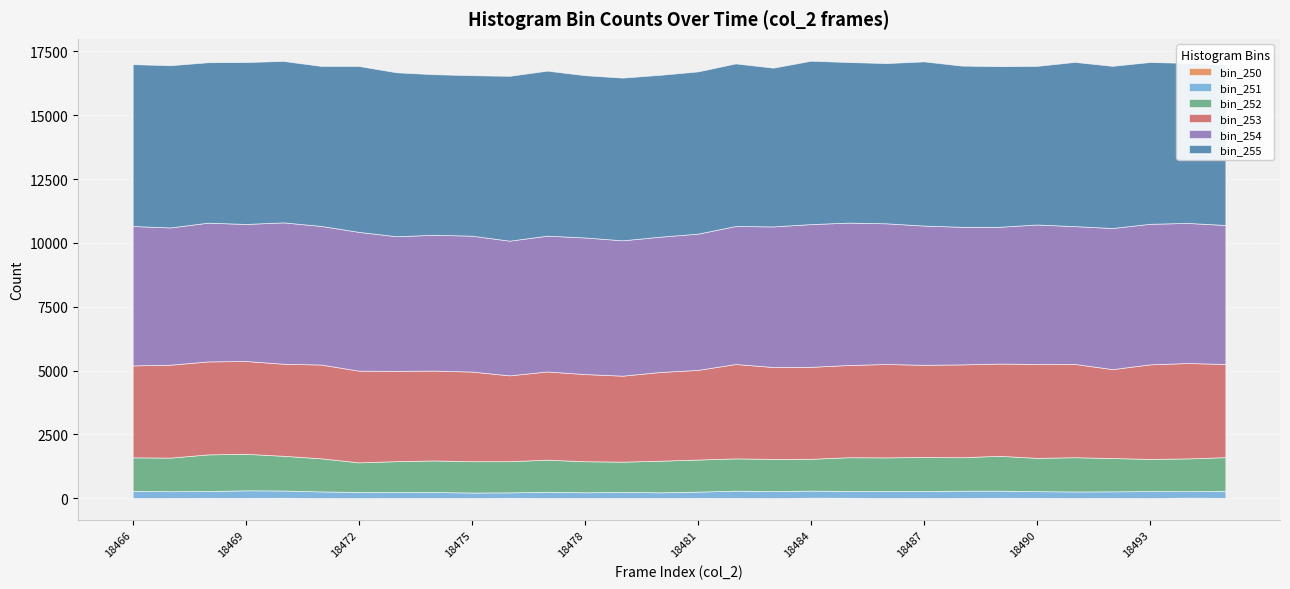

Which has a higher value, 18486 or 18492?

18492